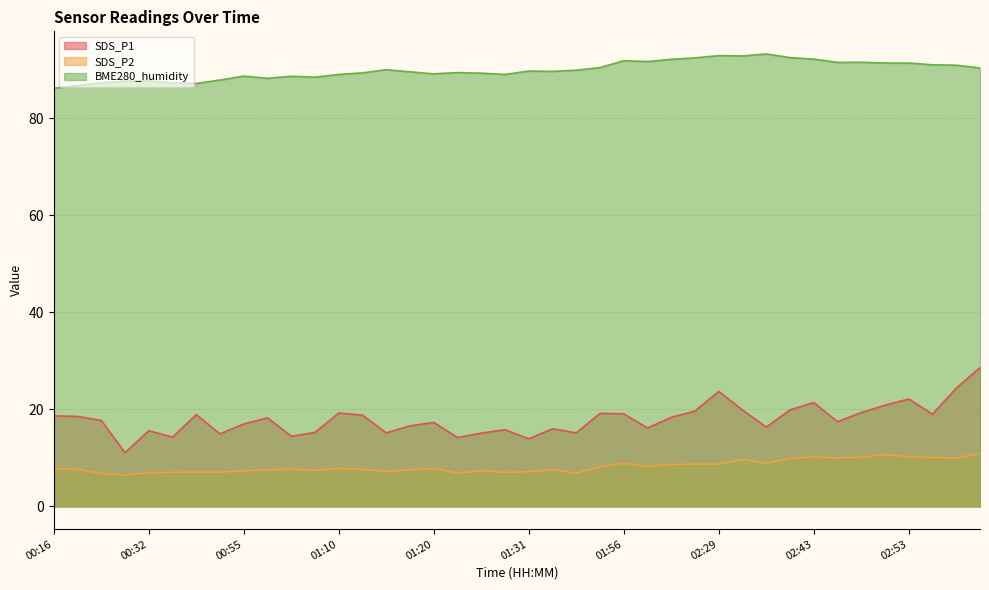

Does the chart display data point markers on the line(s)?

No